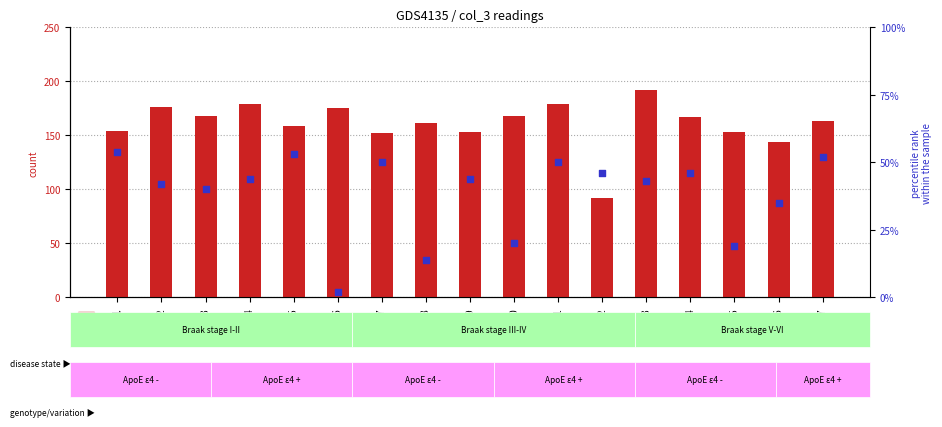

Is the value of count at 00:08 greater than the value of percentile rank within the sample at 00:17?

Yes